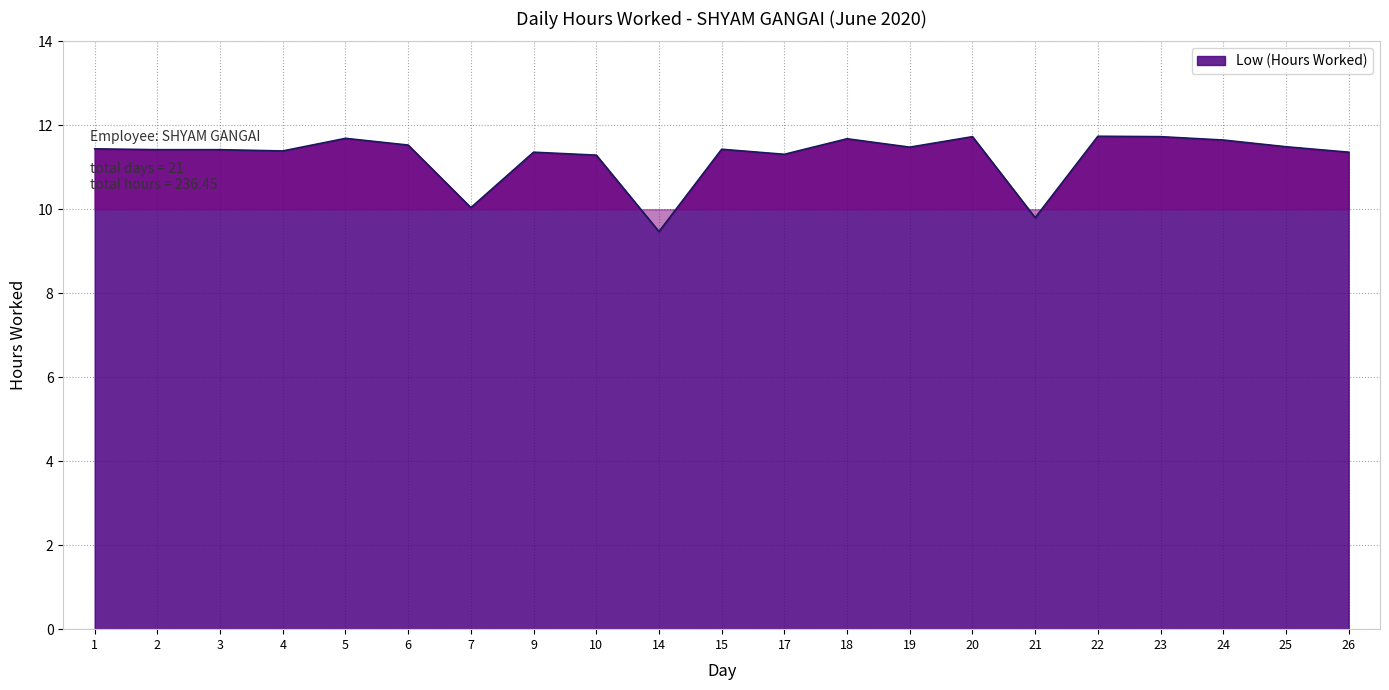

At which label is the value closest to 10?

7